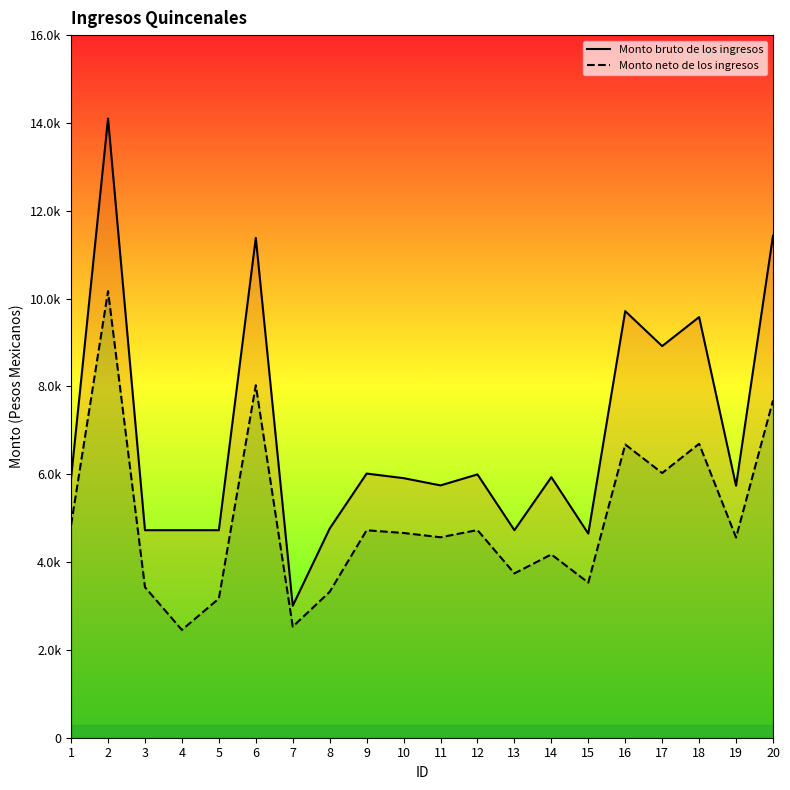

The Monto bruto de los ingresos series shows 1575.2 at 12. True or false?

False